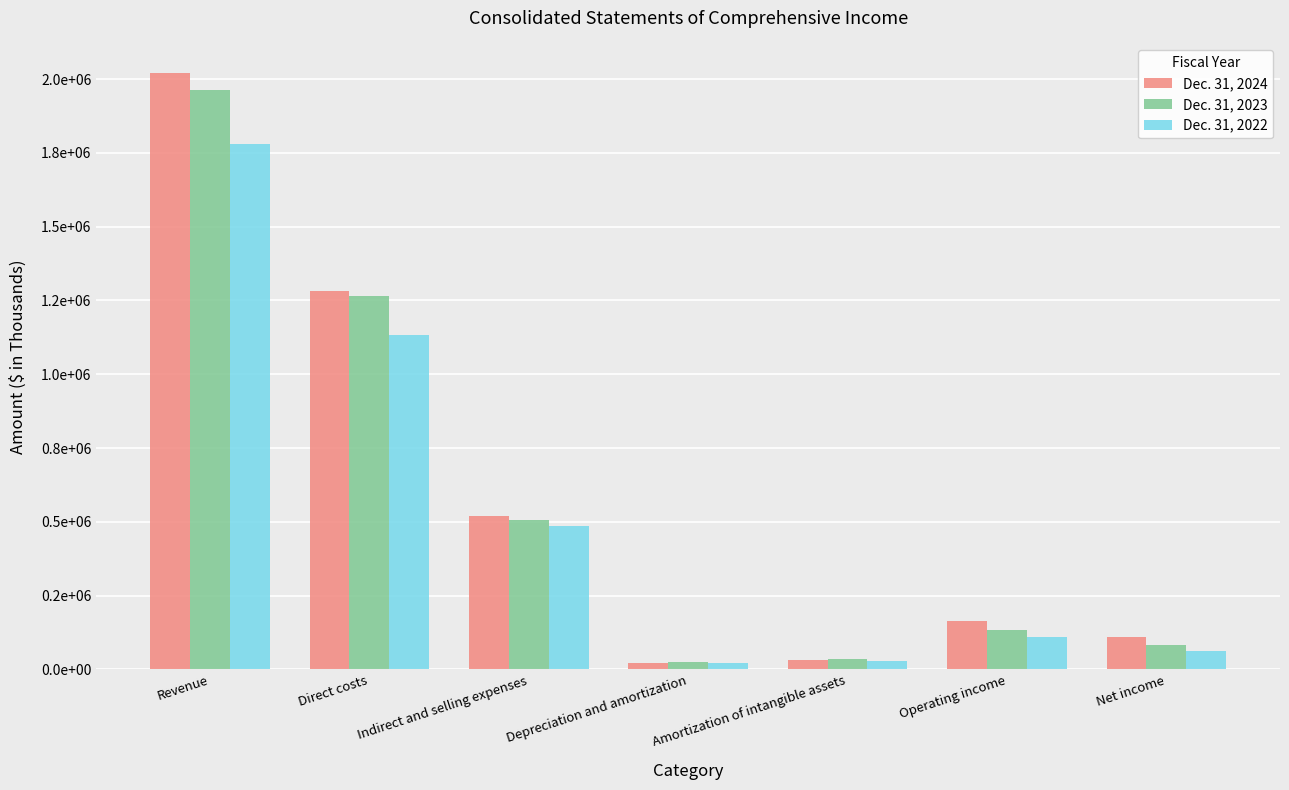

Which series changed the most between Indirect and selling expenses and Depreciation and amortization?

Dec. 31, 2024